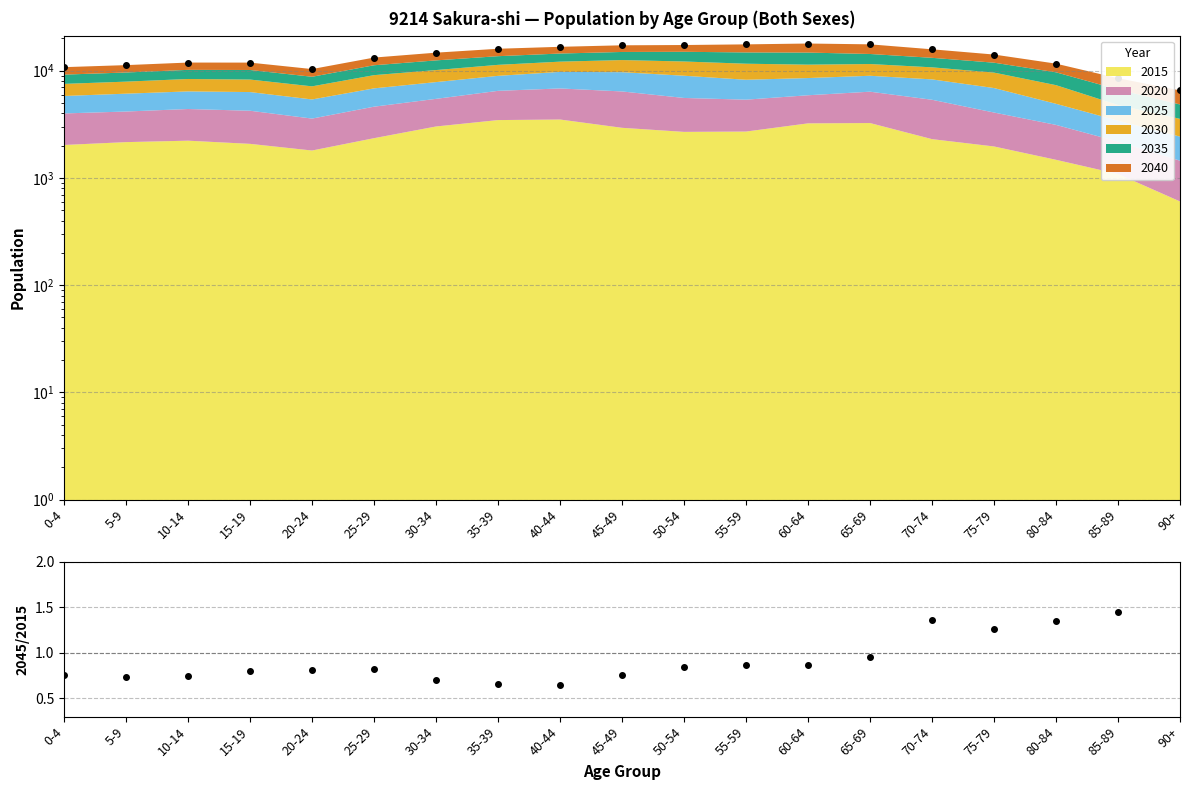

What is the maximum value shown in the chart?

17936.0